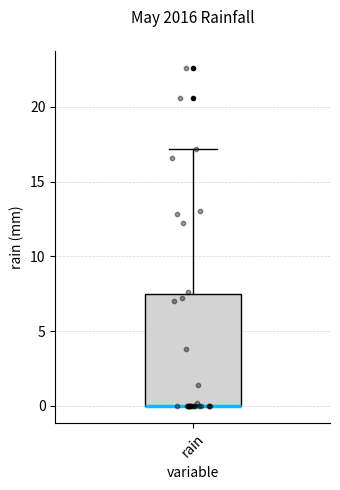

Where is the upper edge of the box for rain on the y-axis? The values are not printed on the chart, so give them approximately, as read against the axis.

7.5